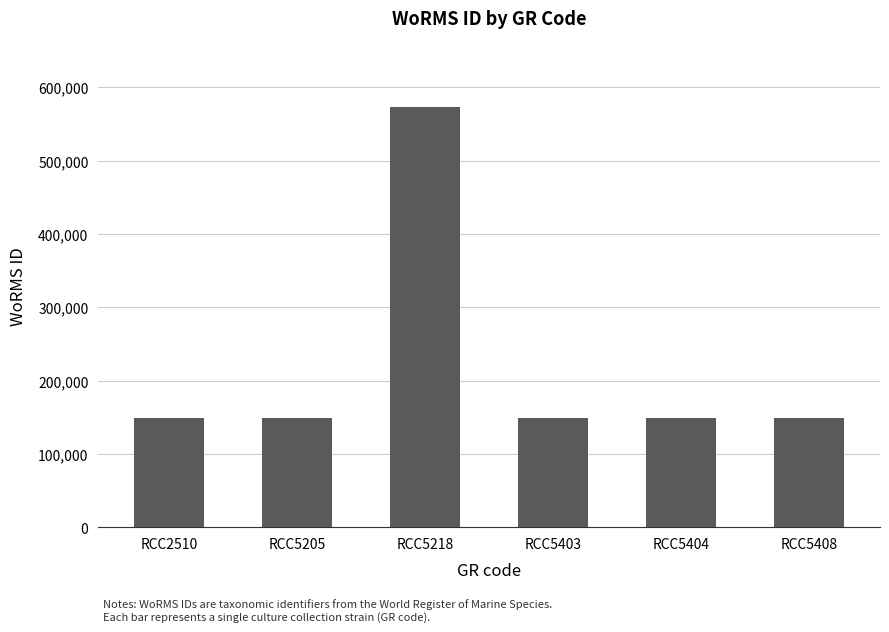

Between RCC5218 and RCC5403, which is larger?

RCC5218